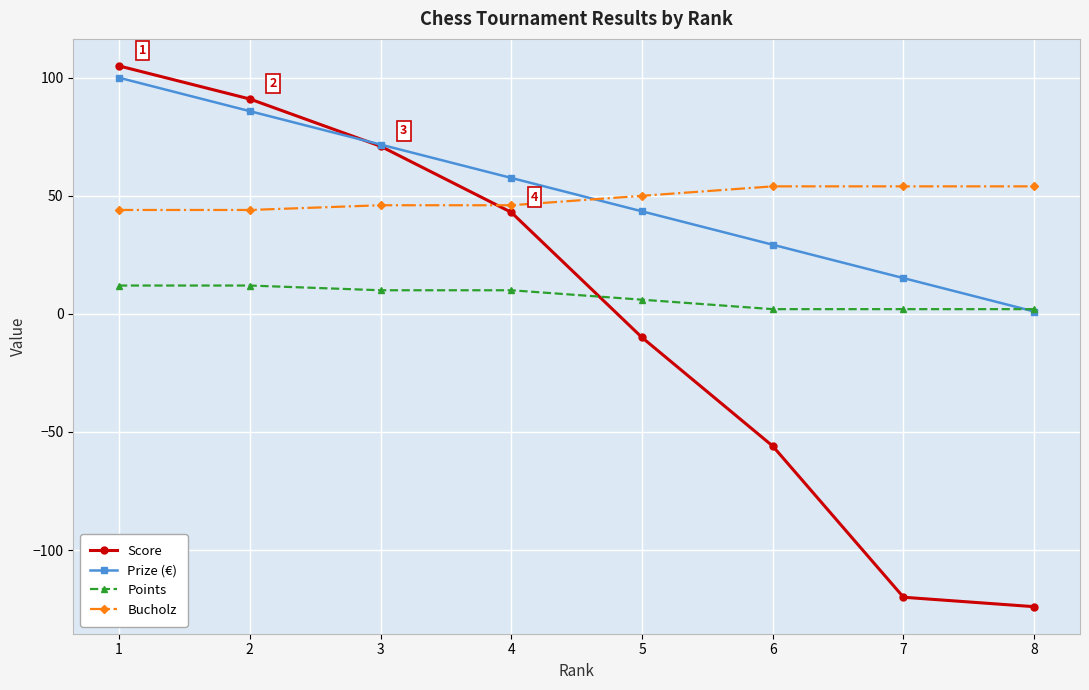

Is the value of Prize (€) at 3 greater than the value of Points at 2?

Yes